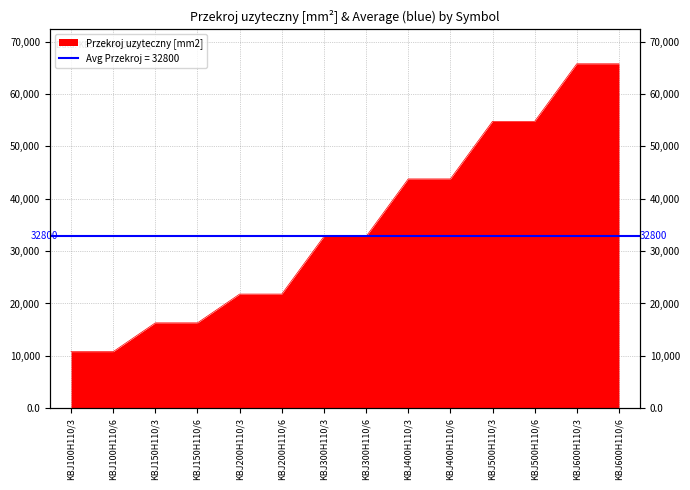

Reading left to right, extract all data points from this chart.

10800	10800	16300	16300	21800	21800	32800	32800	43800	43800	54800	54800	65800	65800